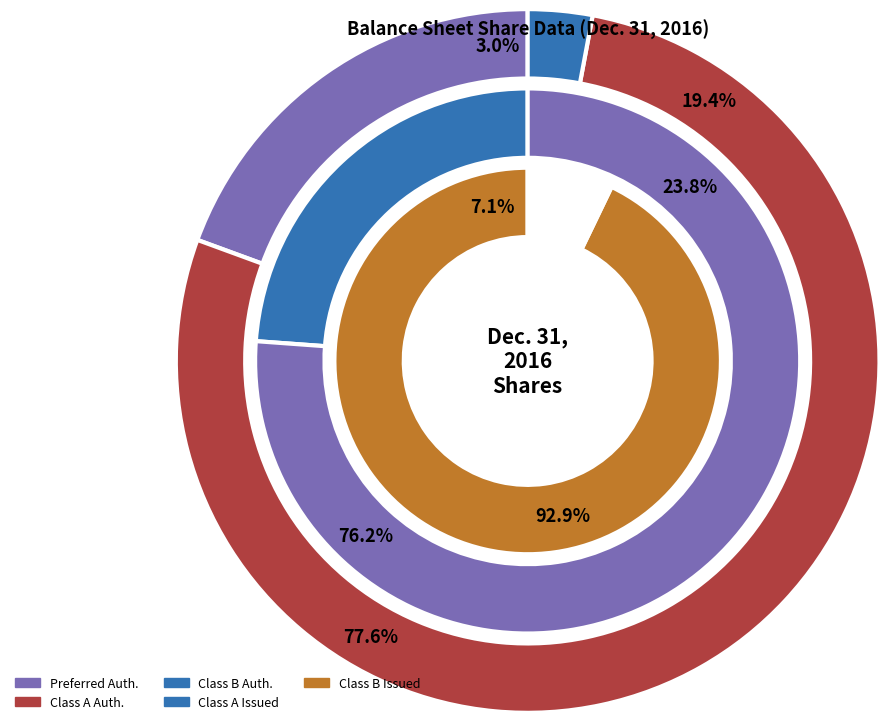

Which category accounts for the majority?

Common stock, shares authorized (Class A)